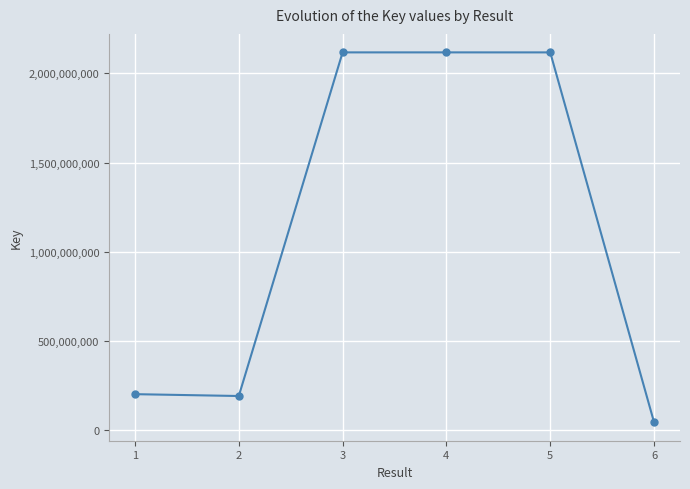

Is it true that the value at 5 is 2117870682?

True